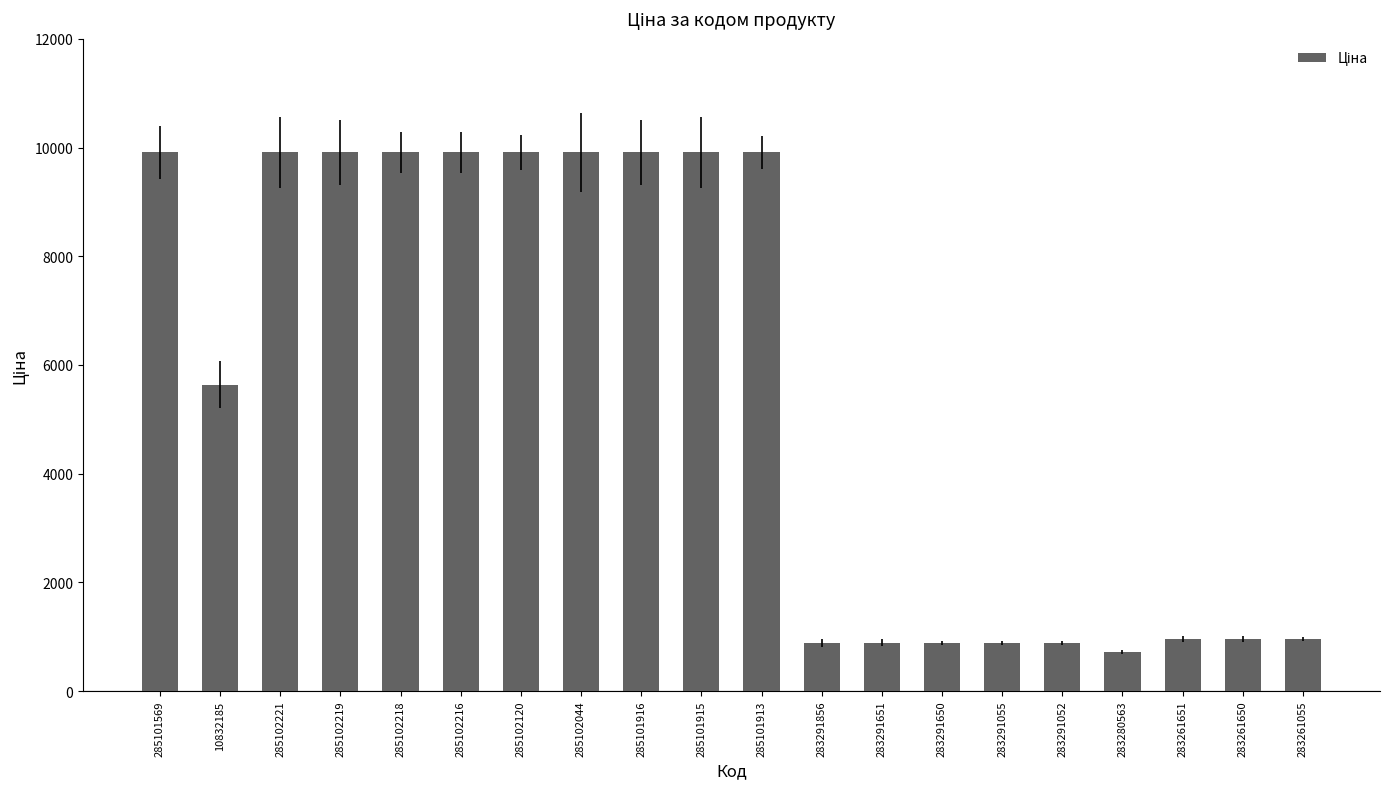

True or false: the data shows 9908.5 at 285101569.

True